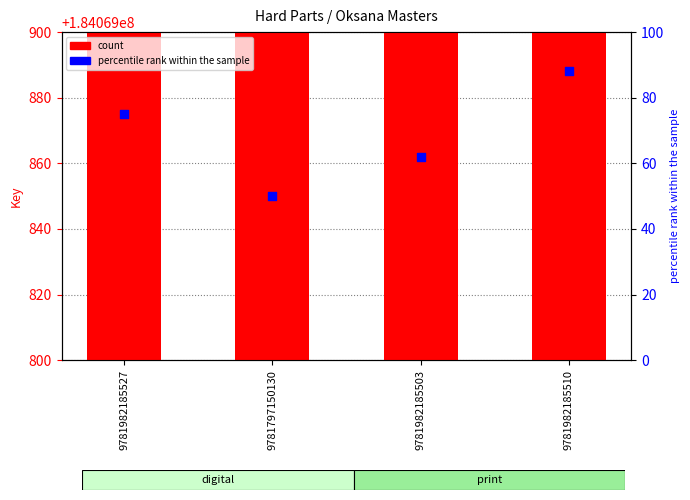

Approximately how many times larger is the value at 9781982185503 compared to 9781797150130?

1.2